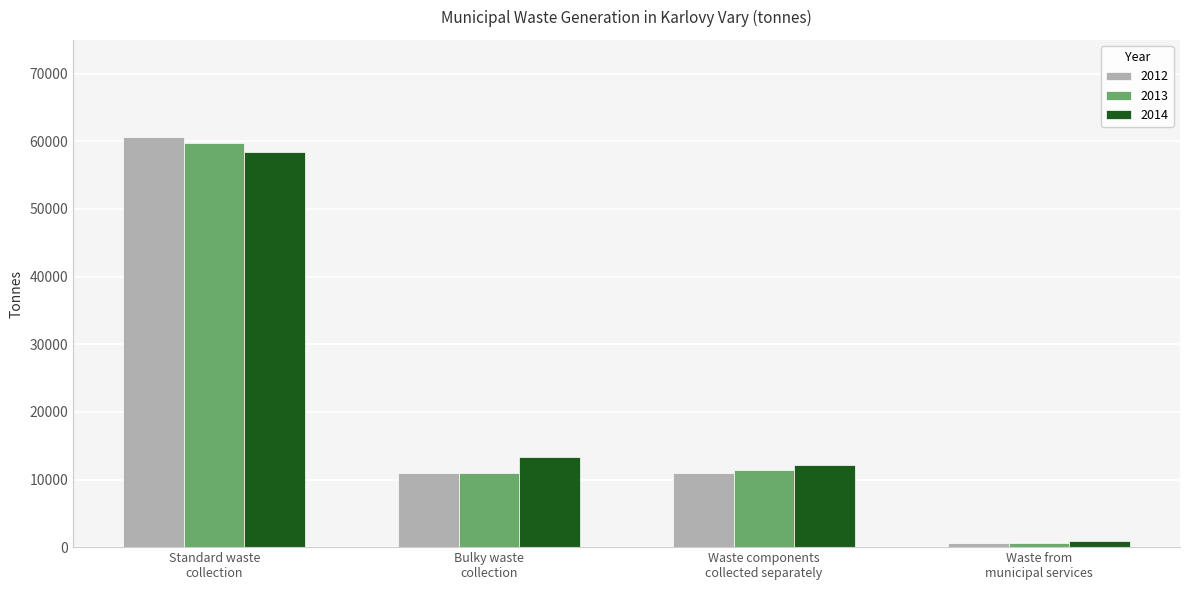

At which label does 2012 reach its peak?

Standard waste
collection